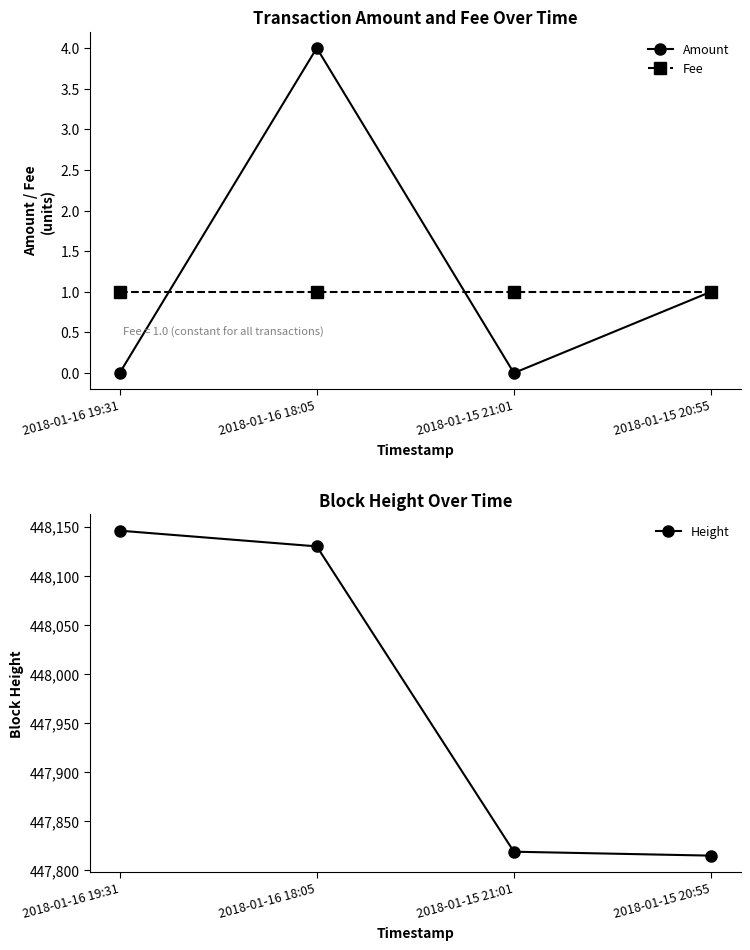

The value of Height at 2018-01-16 18:05 is 448130. True or false?

True